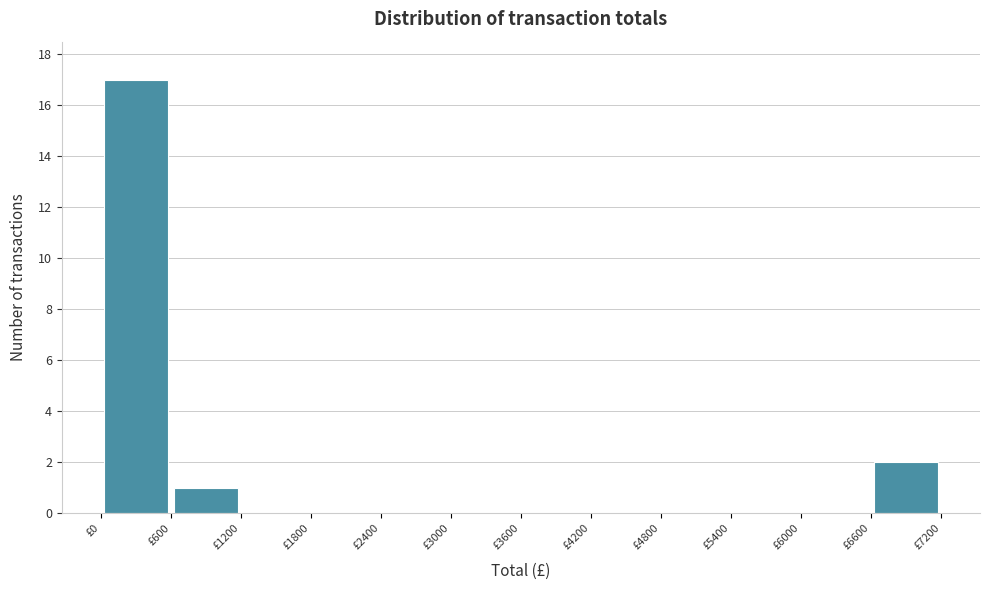

How tall is the bar that spans 6600 to 7200 on the x-axis? The values are not printed on the chart, so give them approximately, as read against the axis.

2